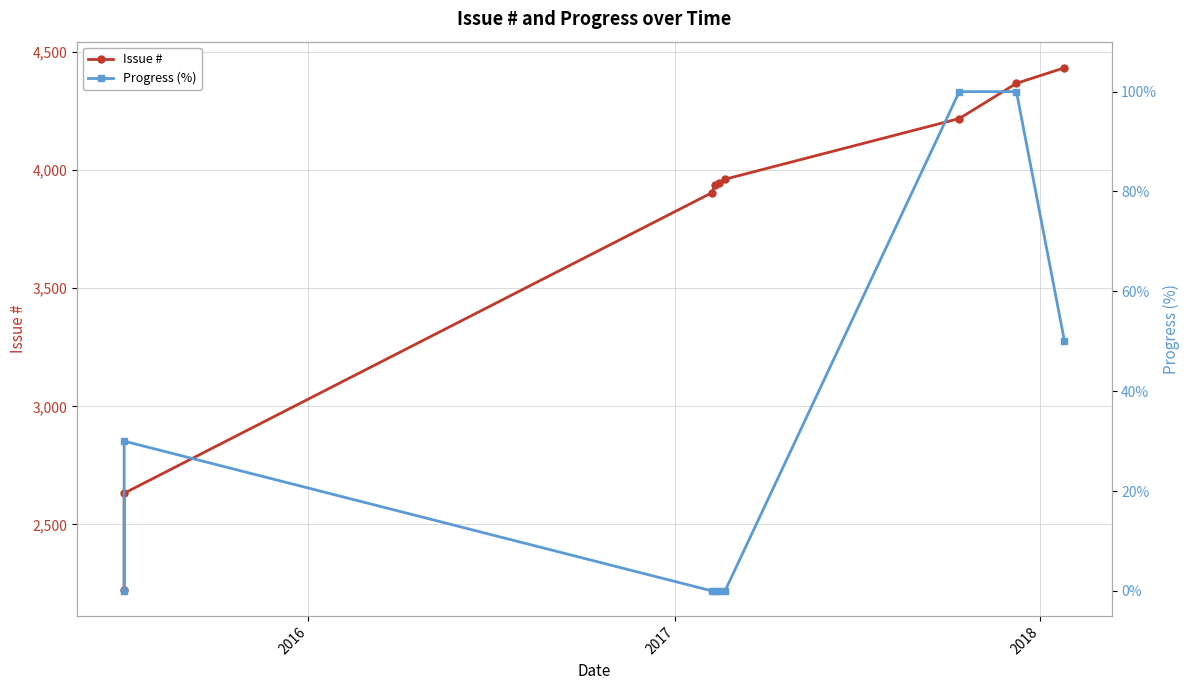

What is the difference between the highest and lowest values at 2016?

2602